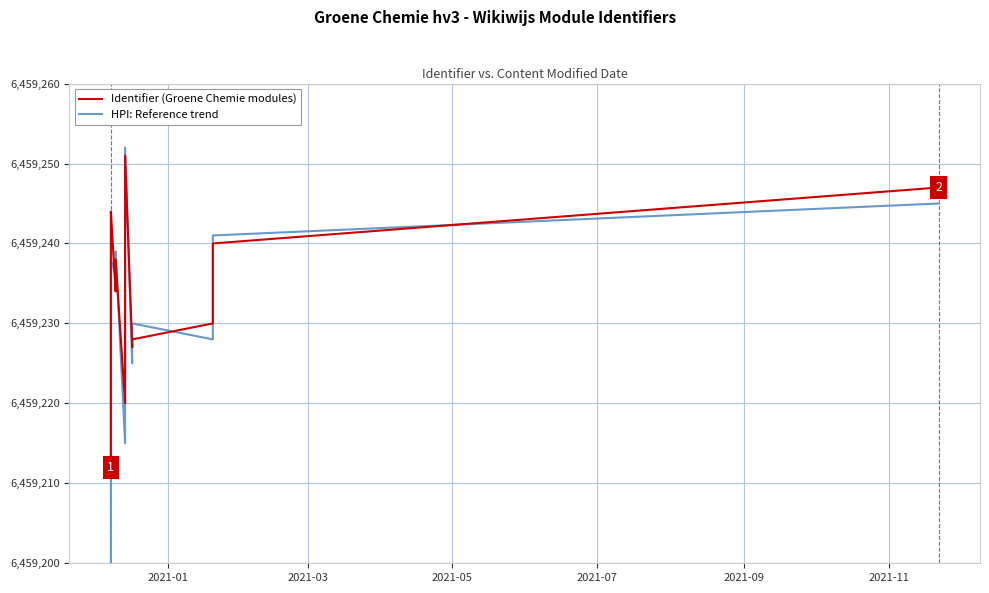

What is the difference between the maximum and minimum values in the Identifier (Groene Chemie modules) series?

39